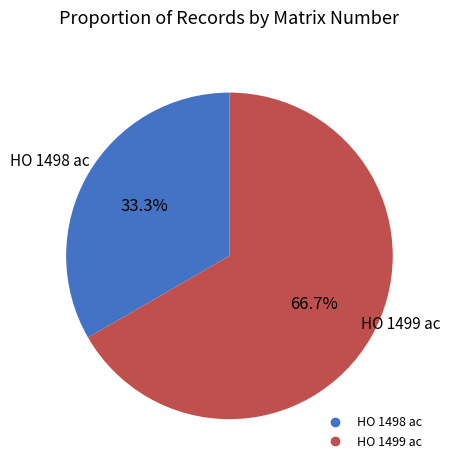

What is the largest slice in the pie chart?

HO 1499 ac